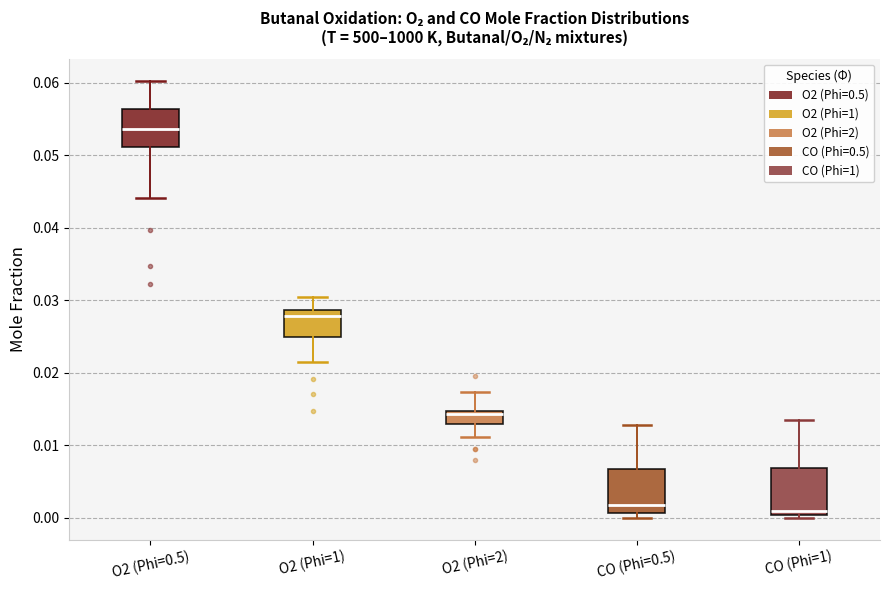

Reading left to right, transcribe this box plot: for each box, give where its median line is, the range the box spans, and where its two whiskers end, as read against the y-axis. The values are not printed on the chart, so give them approximately, as read against the axis.

O2 (Phi=0.5): median 0.054, box 0.051 to 0.056, whiskers 0.044 to 0.060
O2 (Phi=1): median 0.028, box 0.025 to 0.029, whiskers 0.021 to 0.030
O2 (Phi=2): median 0.014, box 0.013 to 0.015, whiskers 0.011 to 0.017
CO (Phi=0.5): median 0.002, box 0.001 to 0.007, whiskers 0.000 to 0.013
CO (Phi=1): median 0.001, box 0.000 to 0.007, whiskers 0.000 (just below the box's lower edge) to 0.014